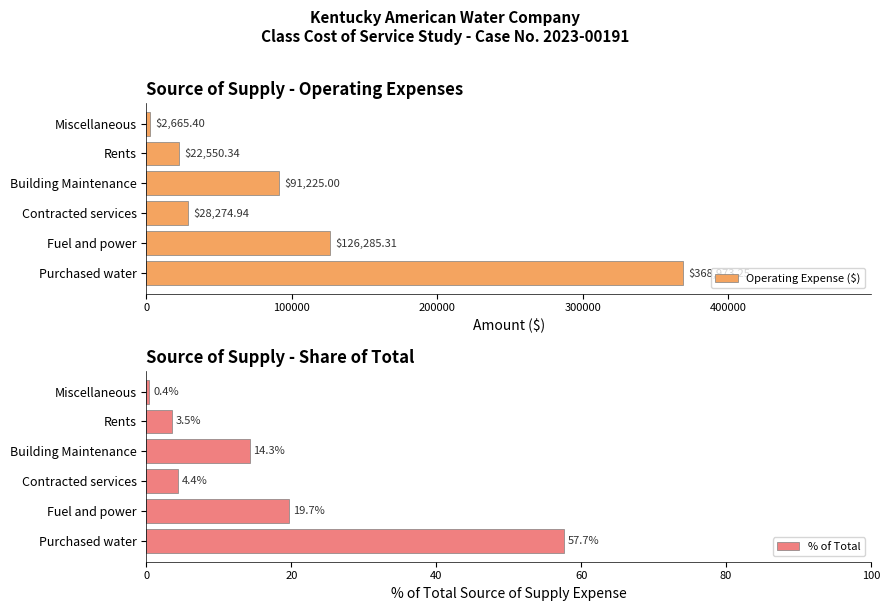

The % of Total series shows 3.5 at Rents. True or false?

True